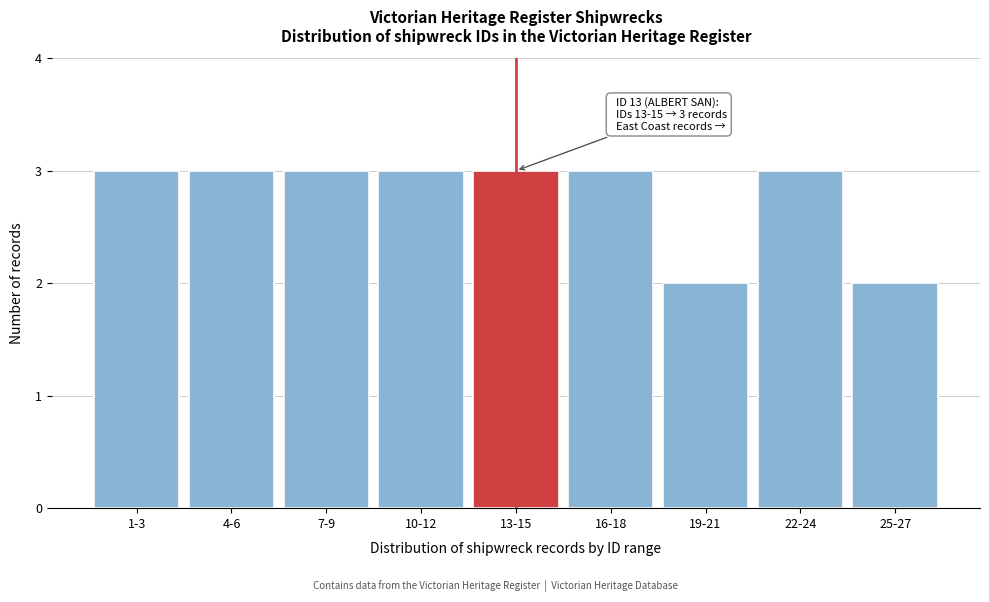

Reading left to right, what are all the values shown in this chart?

3	3	3	3	3	3	2	3	2